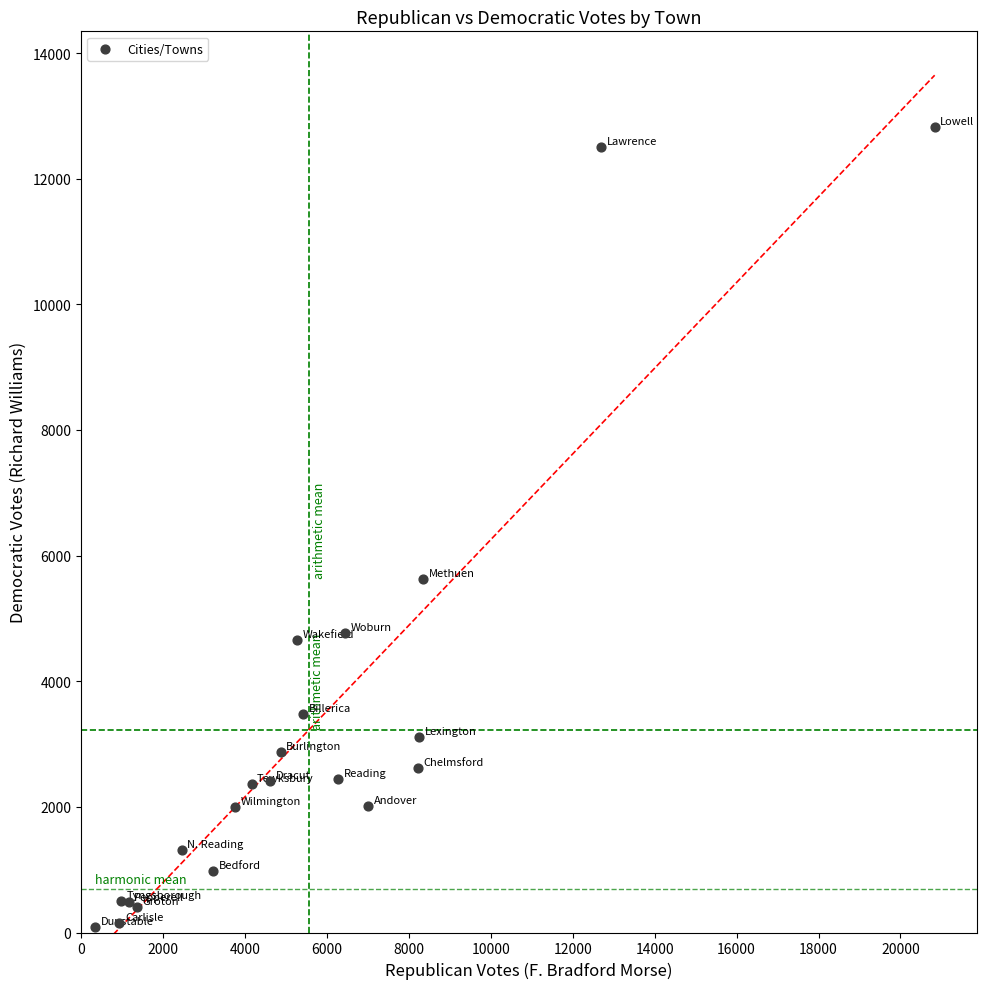

What Y value in the scatter plot is closest to 6458?

5623